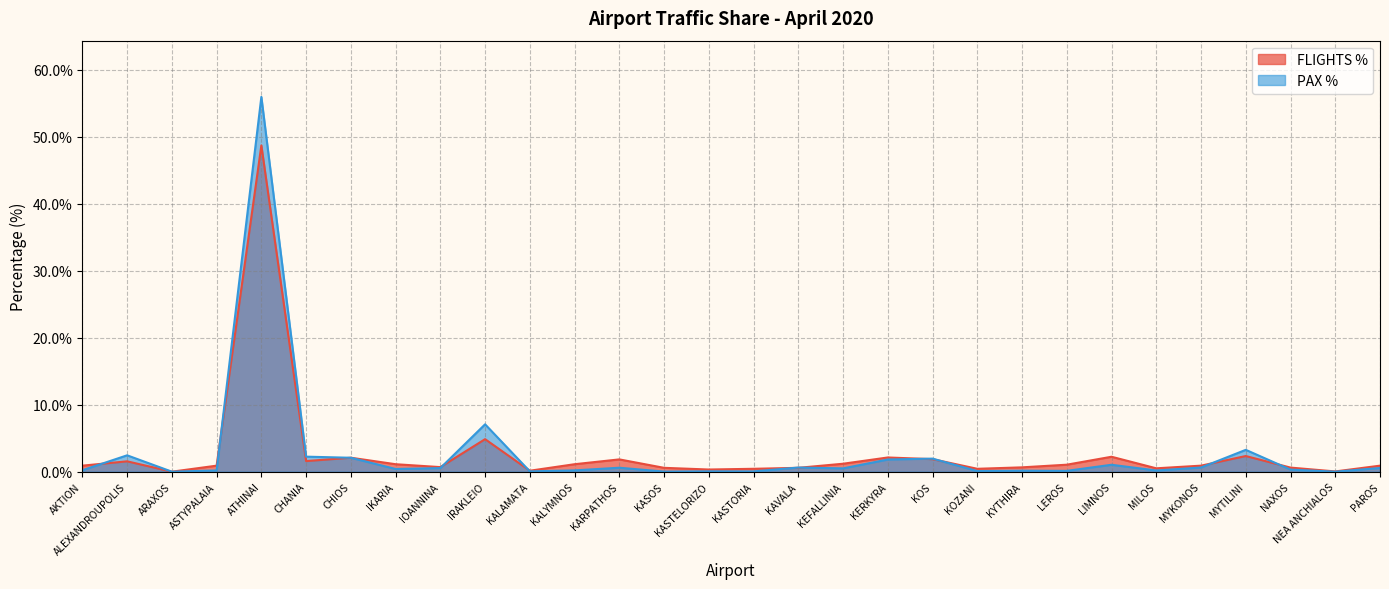

At which category is the sum across all series the highest?

ATHINAI